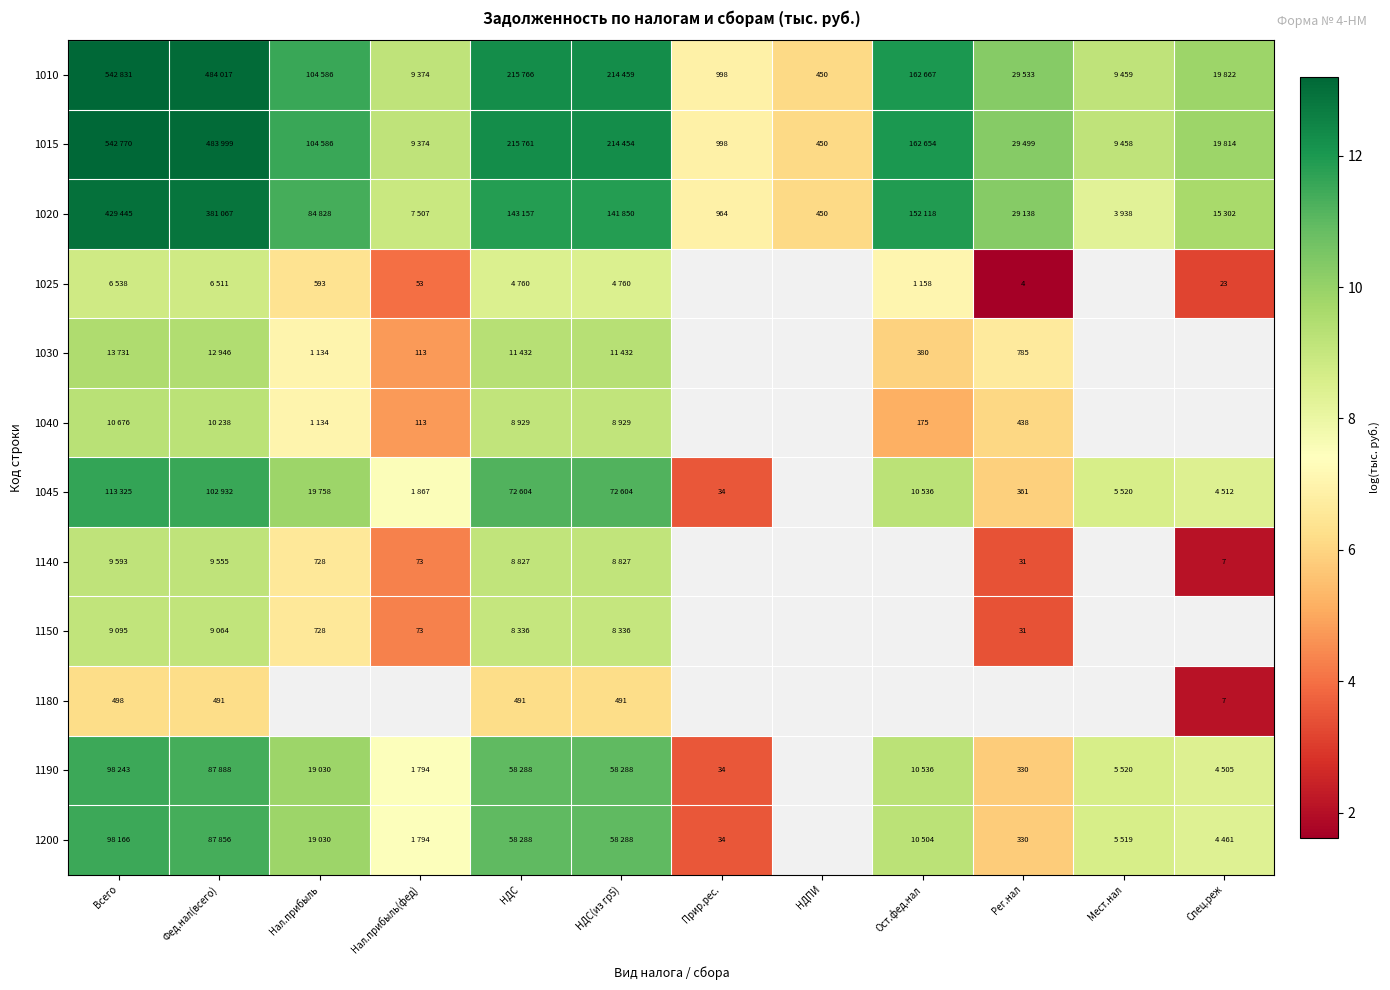

Count the number of categories in the chart.

12